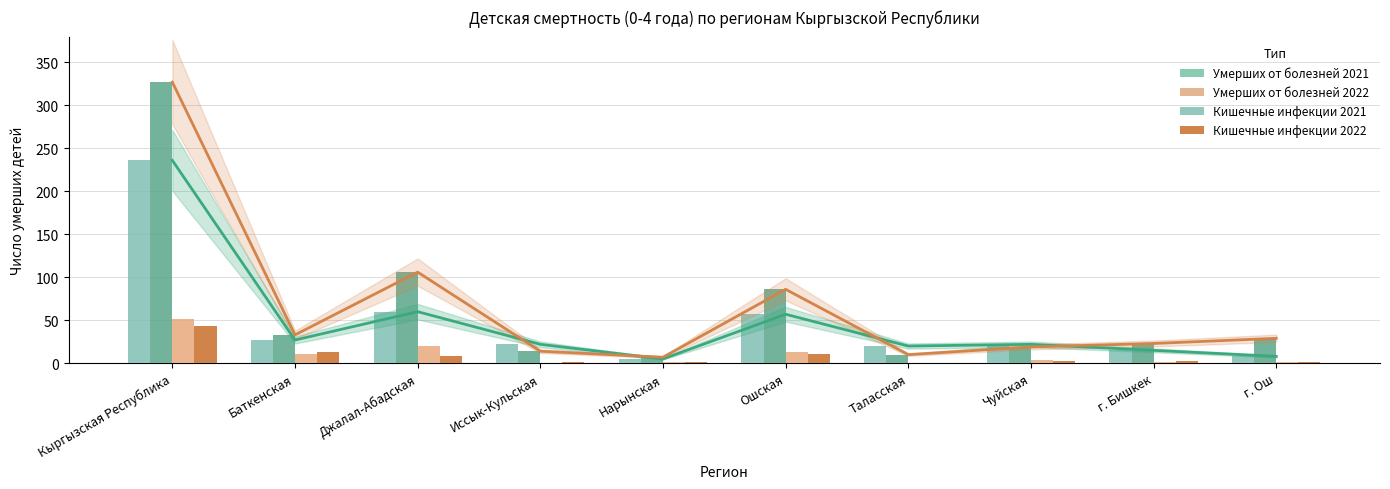

Reading left to right, transcribe all the data shown in this chart.

Умерших от болезней органов 2021: Кыргызская Республика=236	Баткенская=27	Джалал-Абадская=60	Иссык-Кульская=22	Нарынская=5	Ошская=57	Таласская=20	Чуйская=22	г. Бишкек=15	г. Ош=8
Умерших от болезней органов 2022: Кыргызская Республика=327	Баткенская=33	Джалал-Абадская=106	Иссык-Кульская=14	Нарынская=7	Ошская=86	Таласская=10	Чуйская=19	г. Бишкек=23	г. Ош=29
Умерших от кишечных инфекций 2021: Кыргызская Республика=52	Баткенская=11	Джалал-Абадская=20	Иссык-Кульская=0	Нарынская=1	Ошская=13	Таласская=0	Чуйская=4	г. Бишкек=2	г. Ош=1
Умерших от кишечных инфекций 2022: Кыргызская Республика=43	Баткенская=13	Джалал-Абадская=9	Иссык-Кульская=1	Нарынская=2	Ошская=11	Таласская=0	Чуйская=3	г. Бишкек=3	г. Ош=1